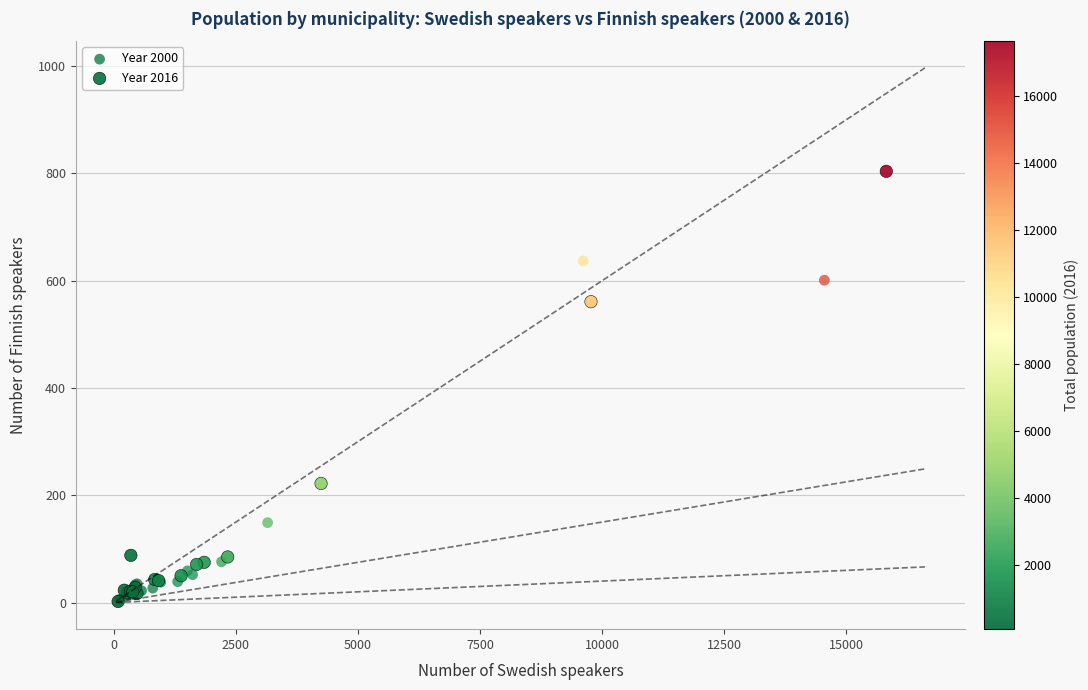

What are all the series names shown in the legend?

Year 2000, Year 2016